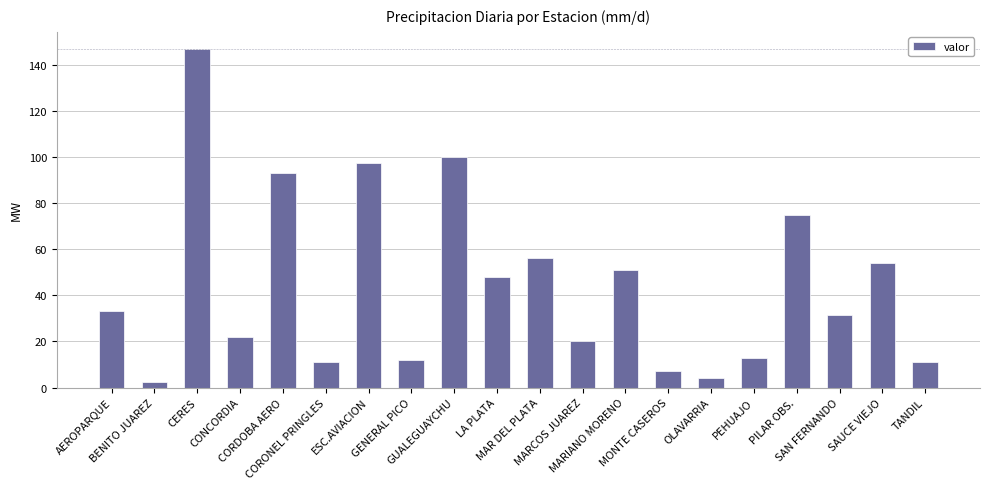

Reading right to left, what are all the values shown in this chart?

11.0	54.0	31.6	75.0	13.0	4.0	7.0	51.0	20.0	56.0	48.0	100.0	12.0	97.3	11.0	93.0	22.0	147.0	2.2	33.0